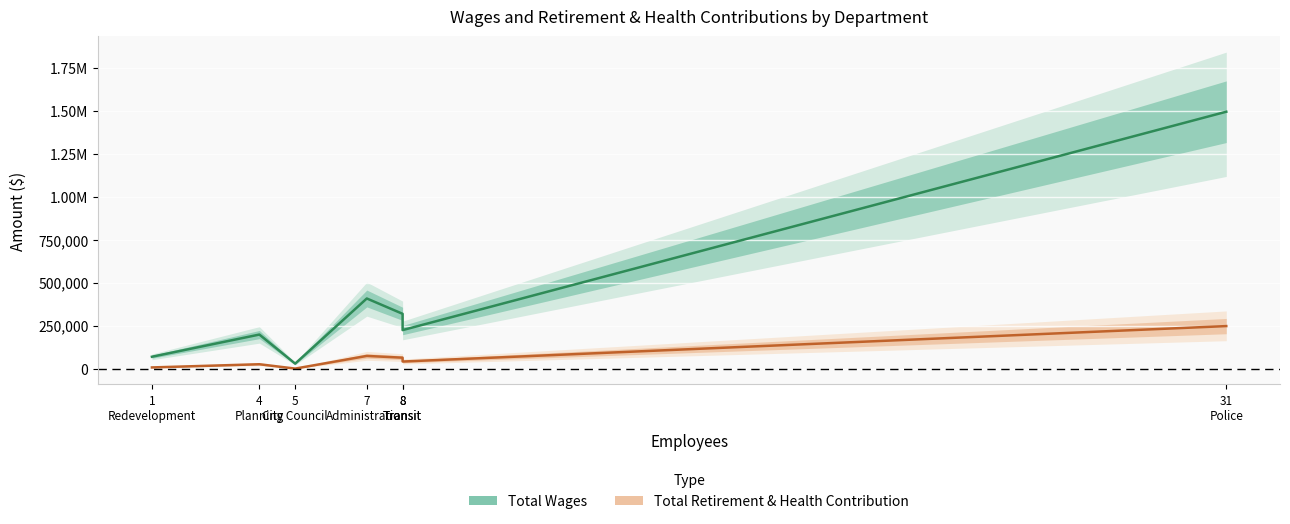

Where does the Total Wages series first go above 223974?

7
Administration